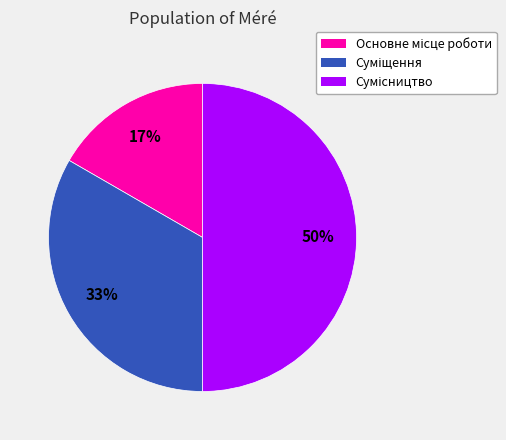

To the nearest percent, what is the average slice percentage?

33%